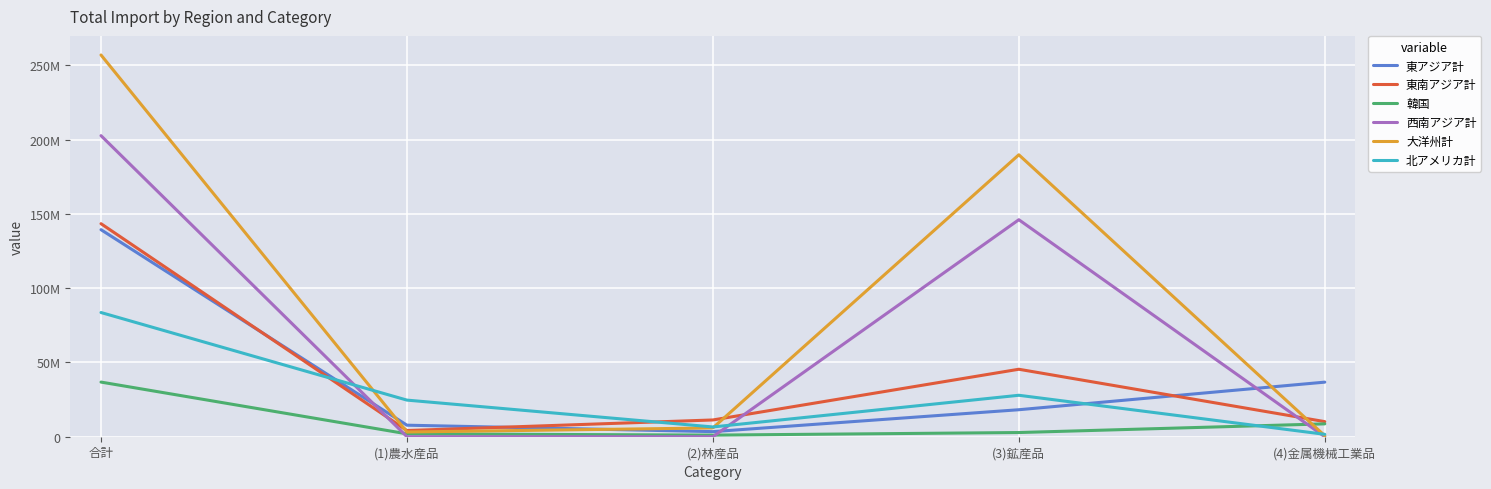

Read the 東アジア計 value at (3)鉱産品.

18175581